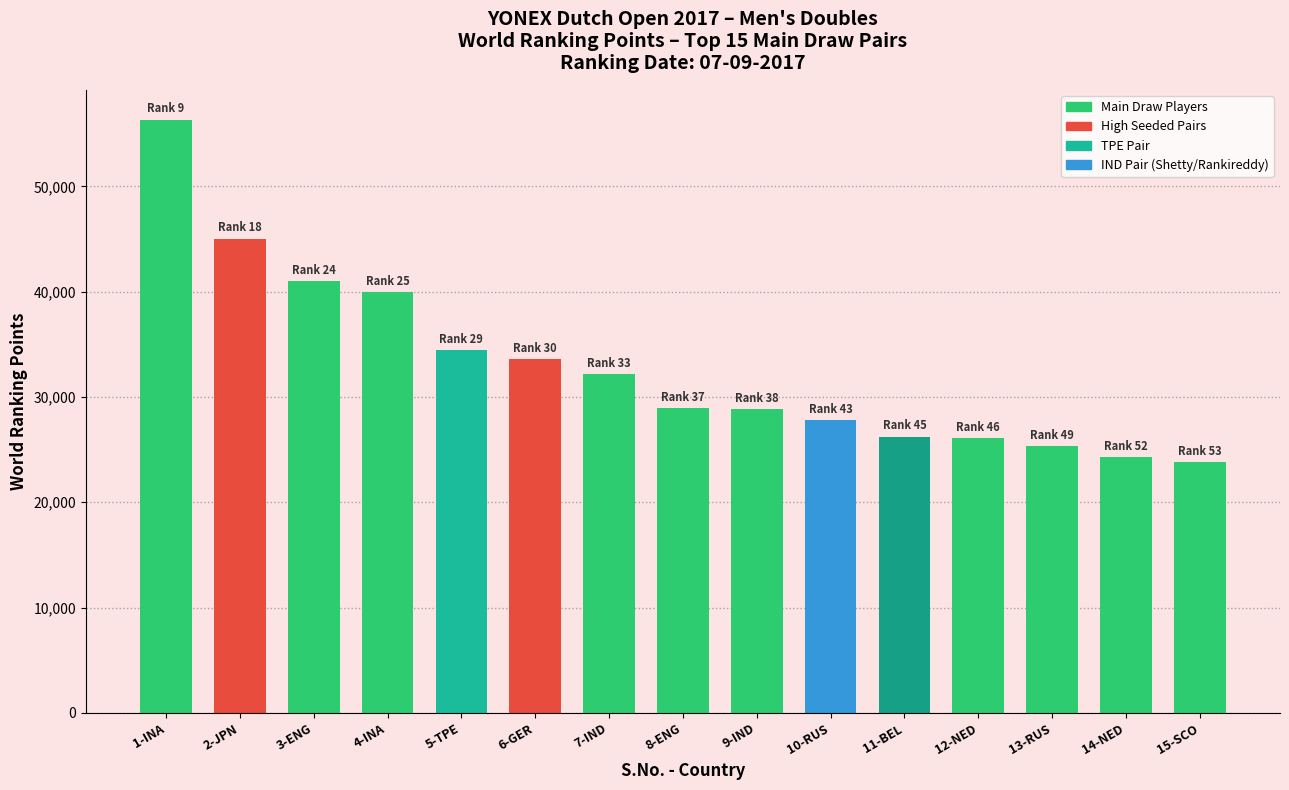

The value at 5-TPE is 14811. True or false?

False